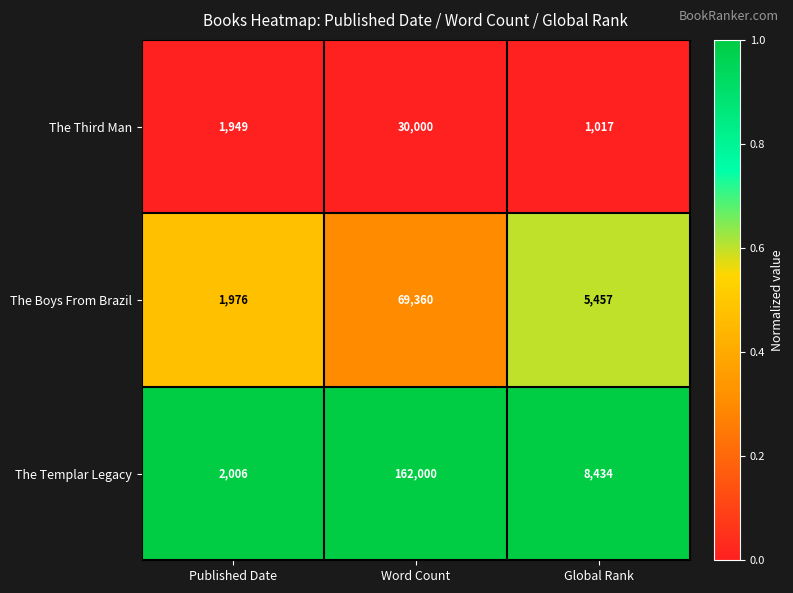

Which series has the largest total across all categories?

The Templar Legacy